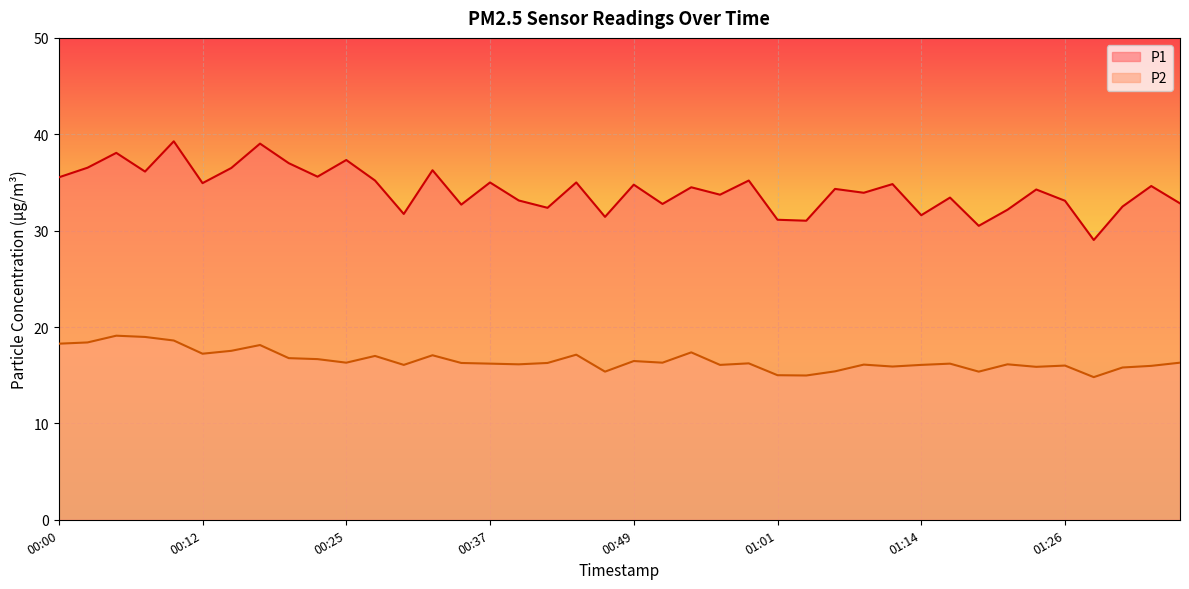

How many lines are shown in the chart?

2